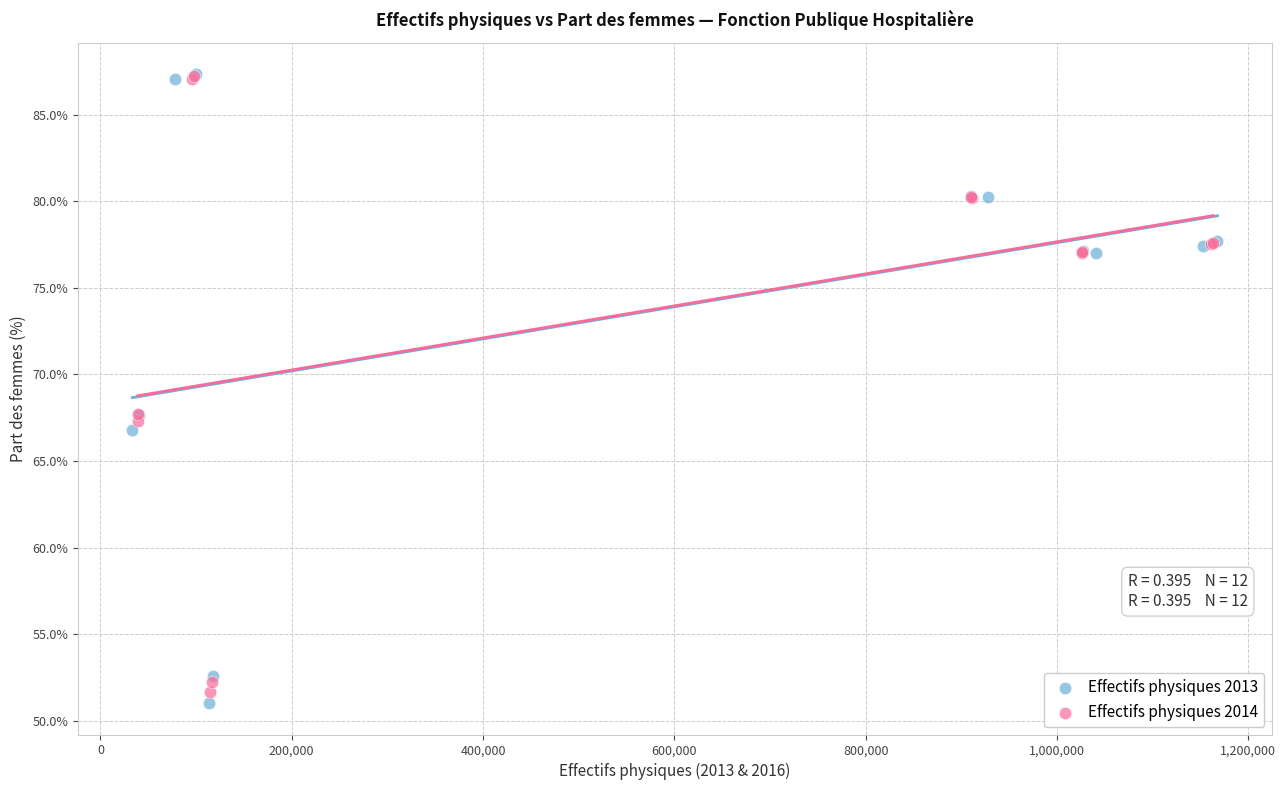

Which series has the largest Y range (max minus min)?

Effectifs physiques 2013